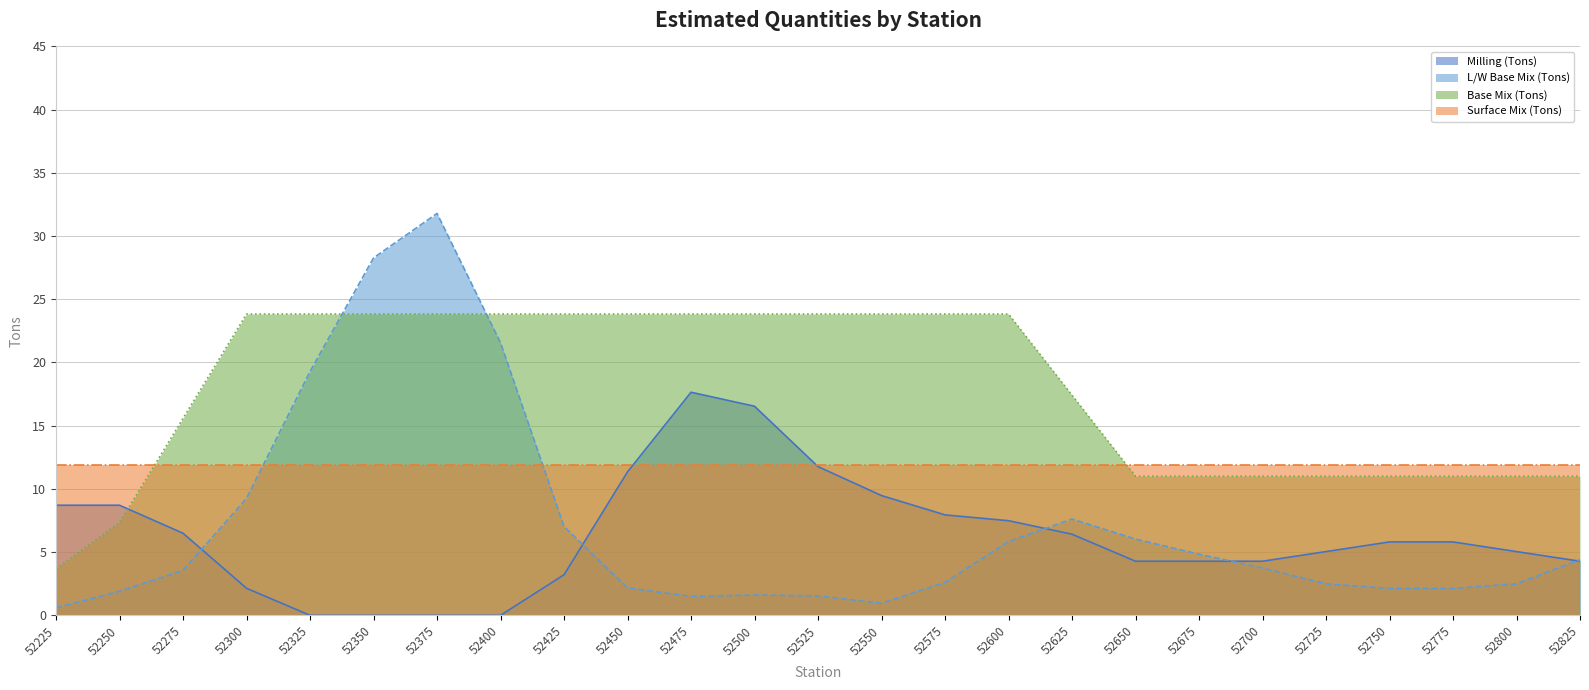

Rank the series by their maximum value, from highest to lowest.

L/W Base Mix (Tons), Base Mix (Tons), Milling (Tons), Surface Mix (Tons)